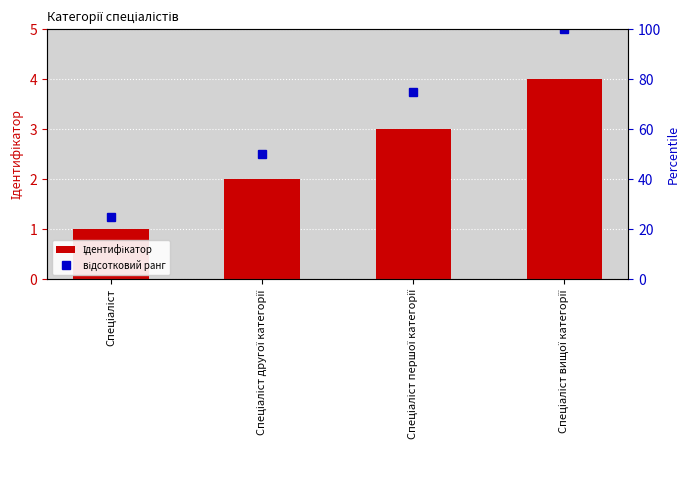

Rank the categories by value from lowest to highest.

Спеціаліст, Спеціаліст другої категорії, Спеціаліст першої категорії, Спеціаліст вищої категорії